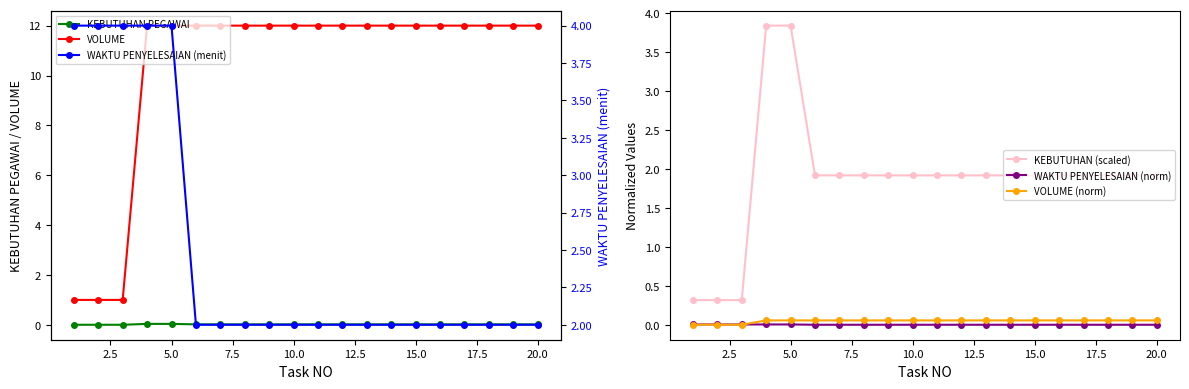

True or false: VOLUME (norm) has a value of 0.1 at 20.0.

True